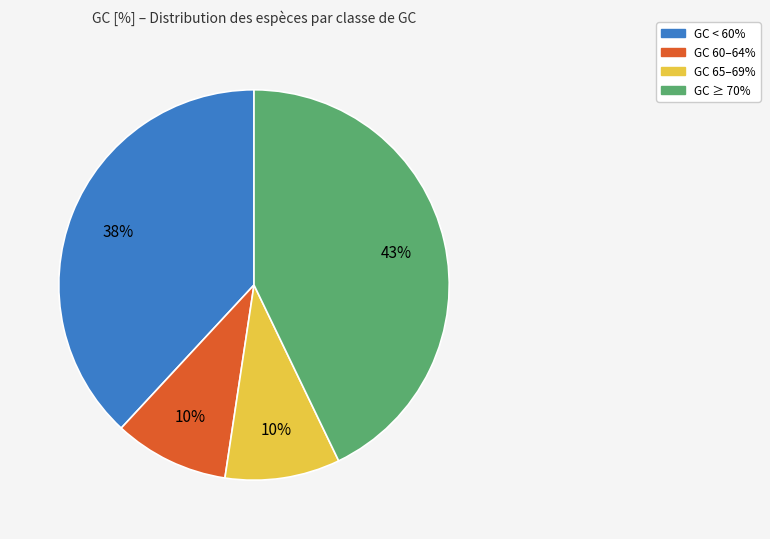

To the nearest percent, what is the difference between the largest and smallest slice percentages?

33%